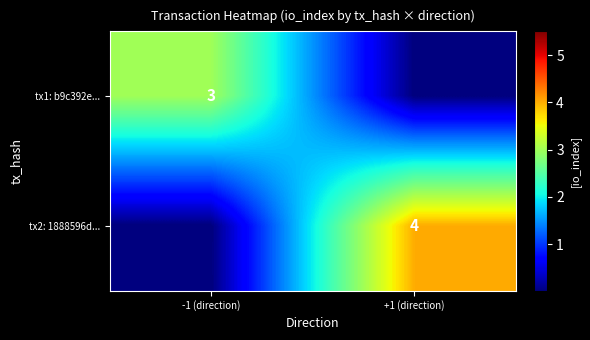

The tx2: 1888596d... series shows 4 at +1 (direction). True or false?

True